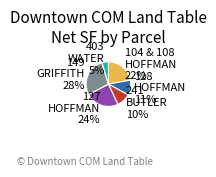

To the nearest percent, what portion does 127 HOFFMAN represent?

24%